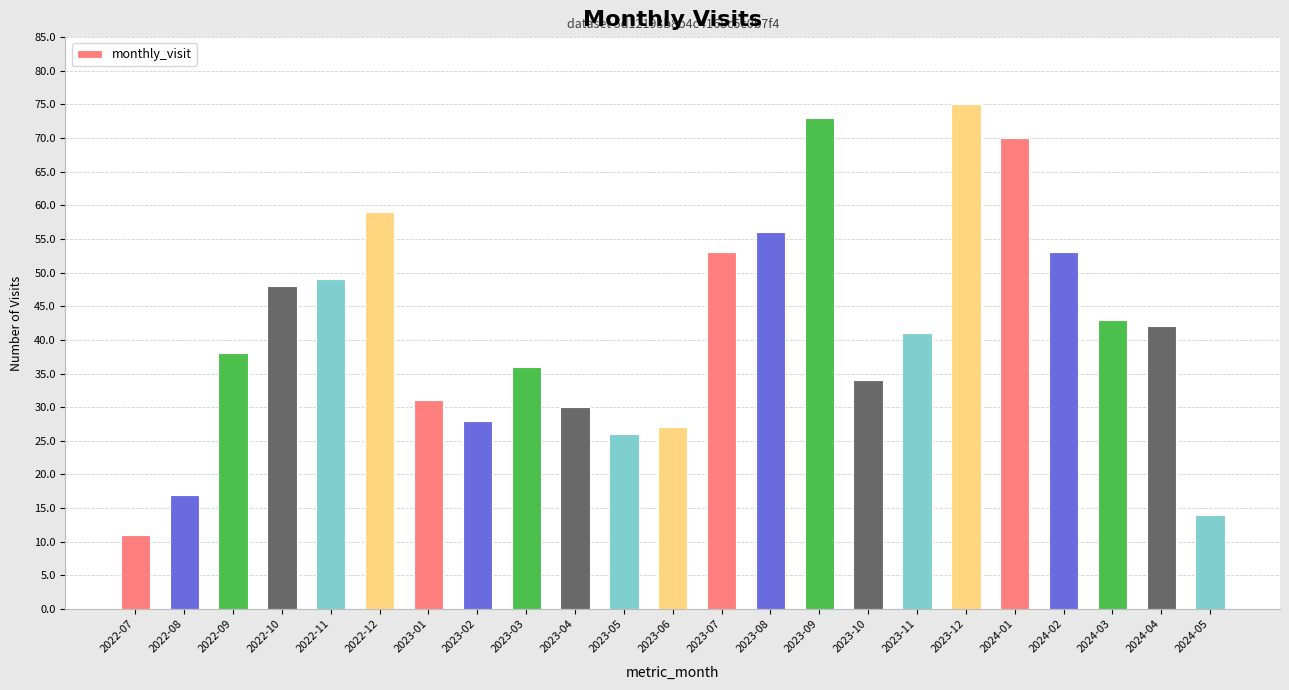

What is the value of the 8th bar from the left?

28